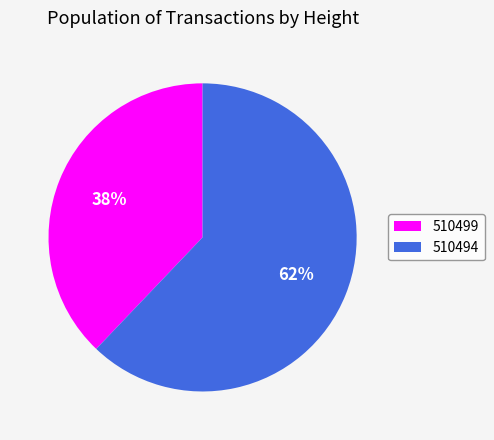

Which slice represents more than half of the pie?

510494